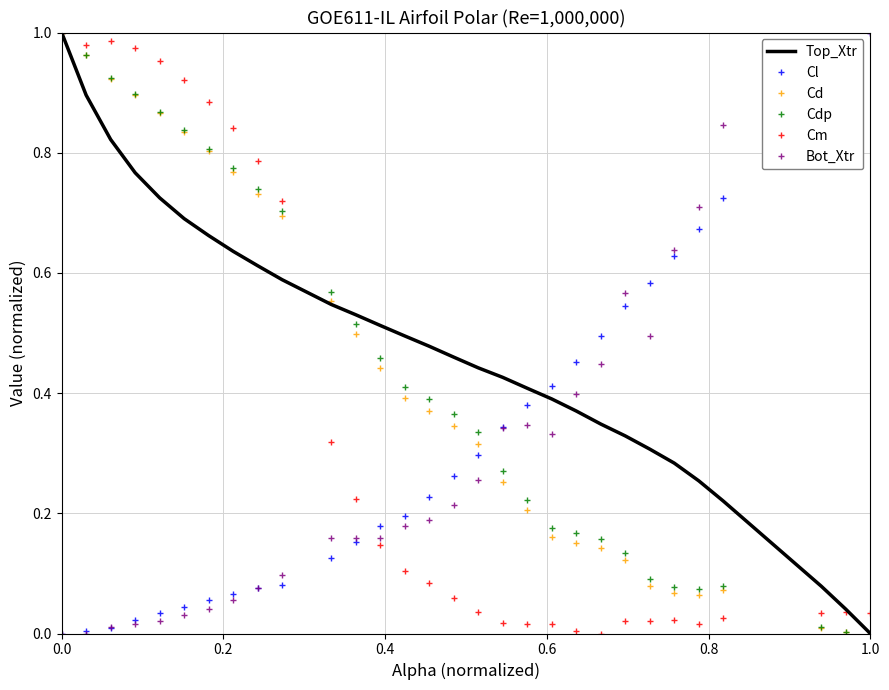

Which series has the largest total across all categories?

Top_Xtr